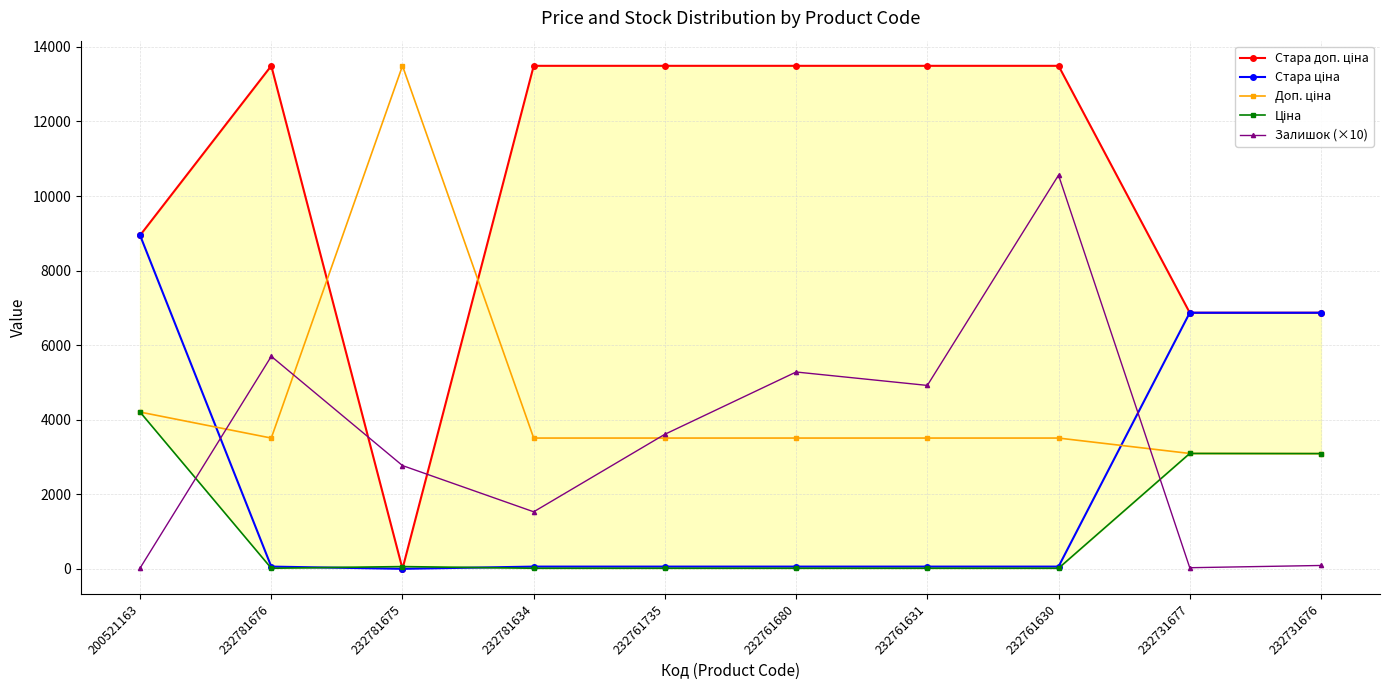

Which has a higher value, 232781676 or 232781634?

232781676